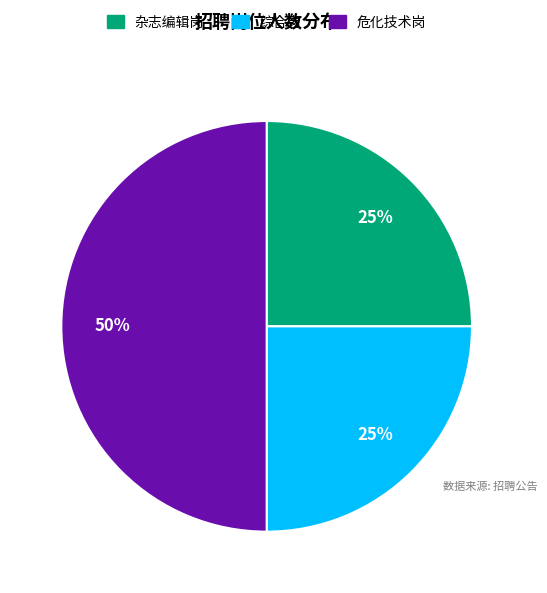

What is the largest slice in the pie chart?

危化技术岗